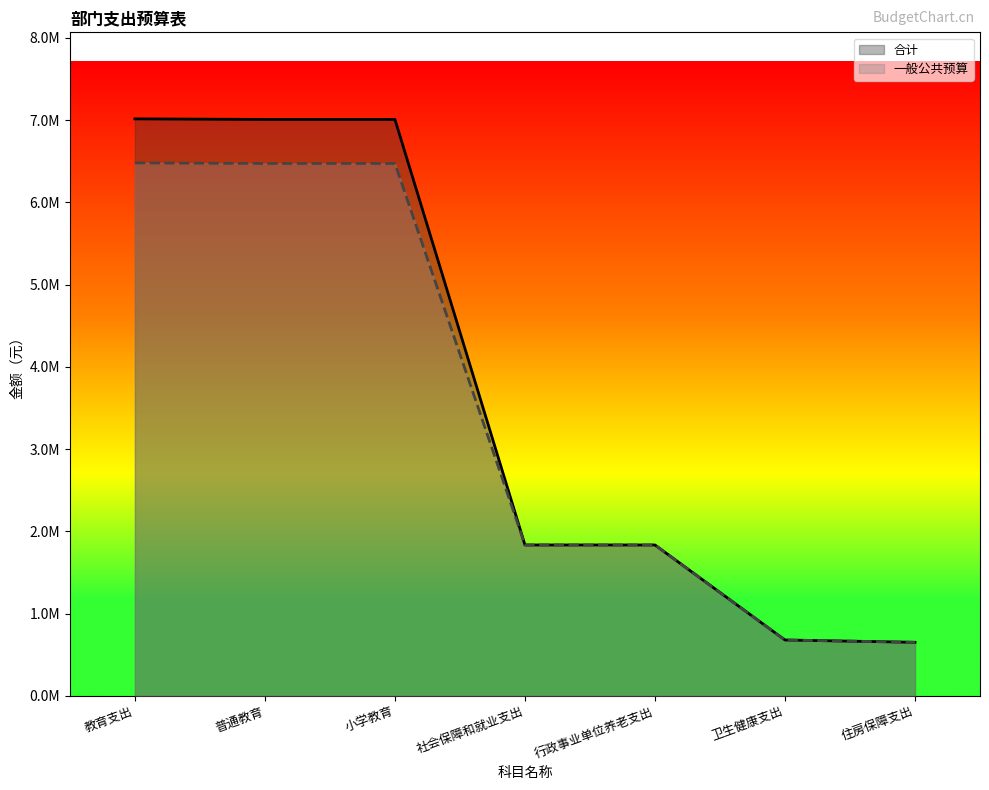

How many values in the 一般公共预算_line series exceed 1833786?

3